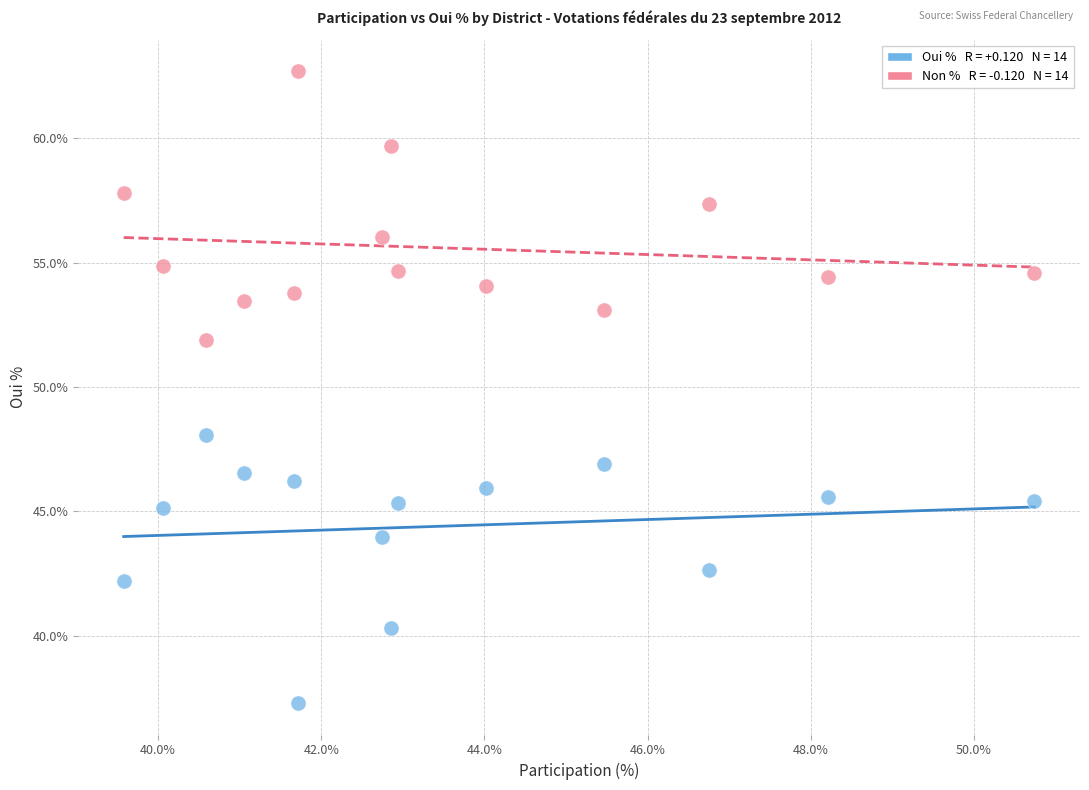

Across all data points, what is the range of X values (max minus min)?

11.2